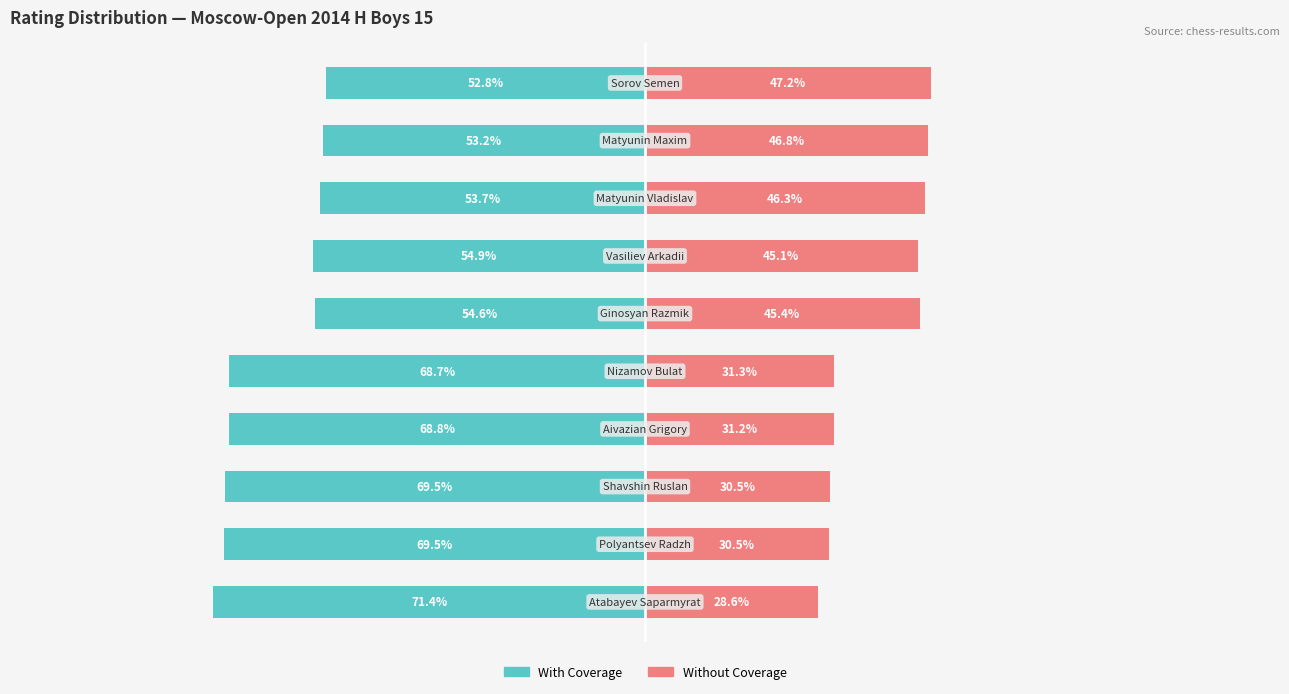

Which series changed the most between 6 and 7?

With Coverage